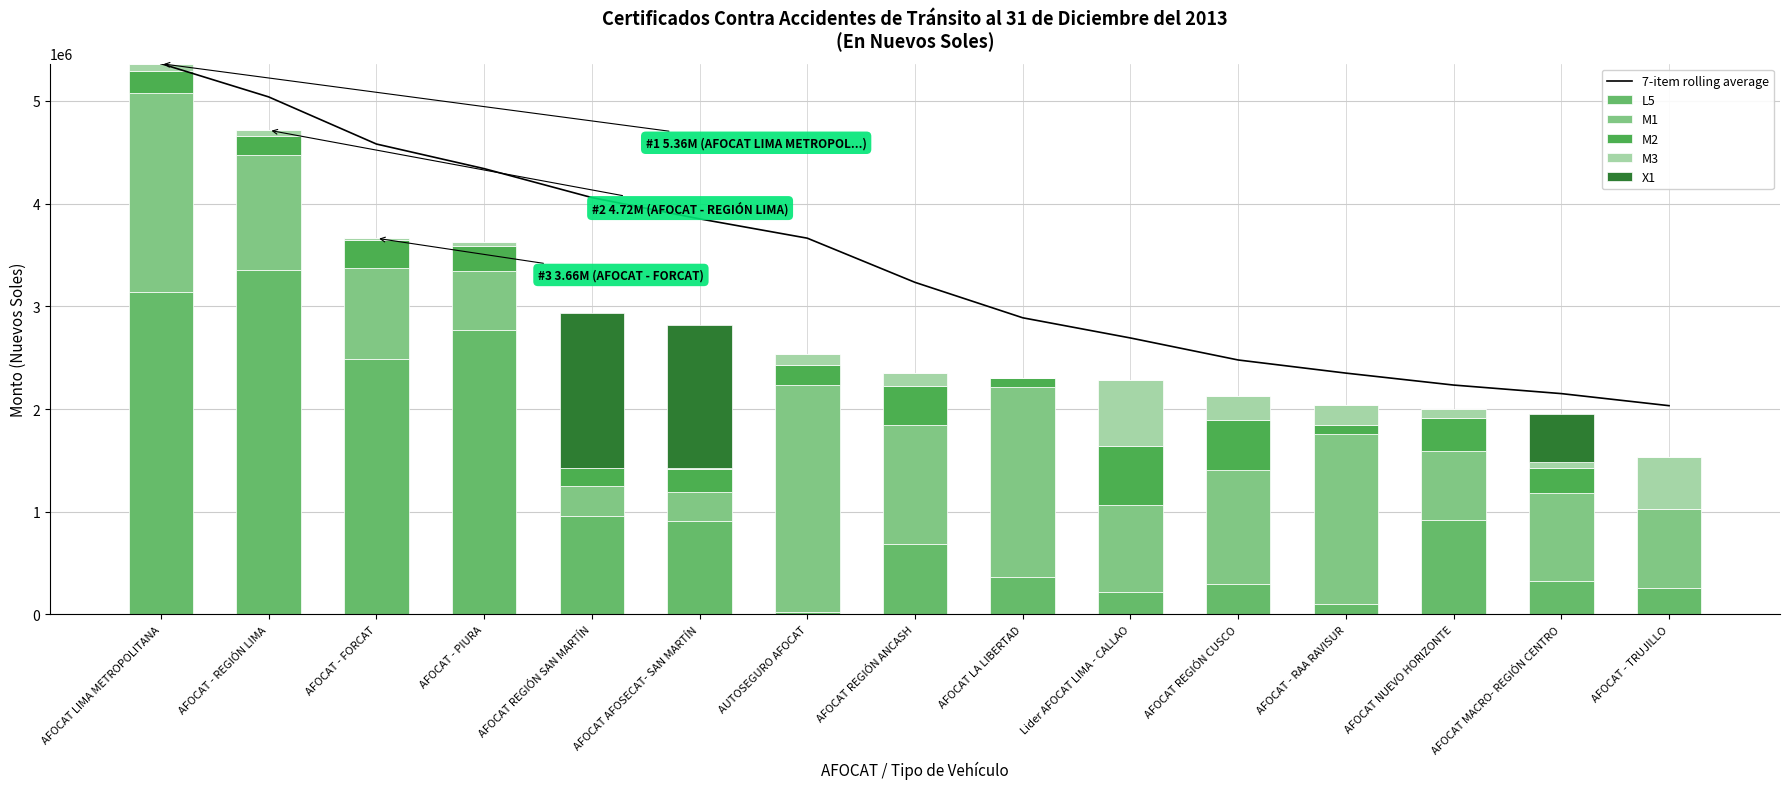

Reading left to right, extract all data points from this chart.

7-item rolling average: 5363329.0	5039404.5	4580676.3	4341084.8	4059121.0	3851949.9	3663778.8	3233506.8	2888519.2	2691892.0	2477551.6	2349737.8	2233342.2	2150095.5	2032490.8
L5: 3136167.0	3358320.0	2487650.0	2769760.0	961481.0	911707.0	23504.5	685365.0	366828.0	215430.0	295992.0	100875.0	919770.0	326739.0	252805.0
M1: 1940476.0	1115187.0	888830.0	574960.0	284640.0	283583.5	2213102.3	1162875.0	1850682.0	850048.0	1113750.0	1653490.0	673330.0	854328.8	775073.0
M2: 214468.0	184408.0	265440.0	245890.0	175125.0	225240.1	194780.9	373885.0	80312.0	576152.4	486690.0	94770.0	315760.0	244085.7	320.0
M3: 72218.0	57565.0	21300.0	31700.0	3065.0	2309.0	103364.3	129300.0	2745.0	645198.8	225495.0	187435.0	92465.0	62472.5	499994.0
X1: 0.0	0.0	0.0	0.0	1506955.0	1393255.0	0.0	0.0	0.0	0.0	0.0	0.0	0.0	464399.4	0.0